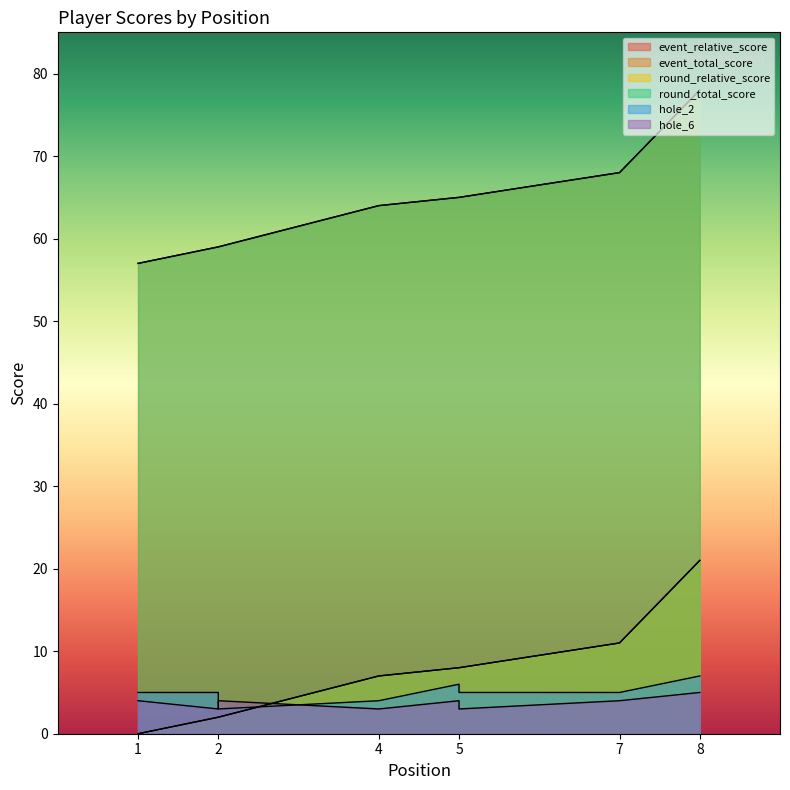

What is the difference between the maximum and minimum values in the event_relative_score series?

21